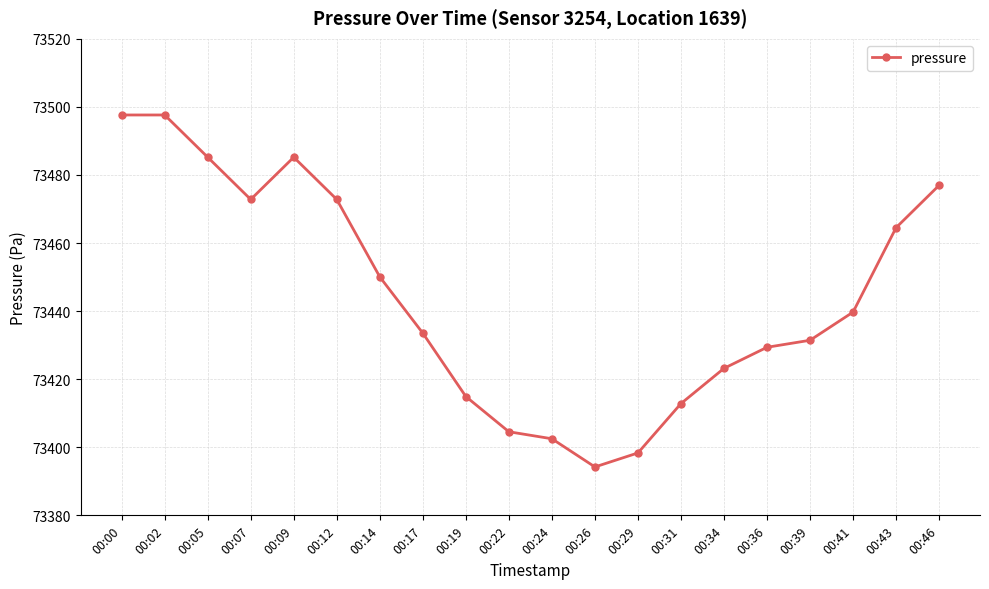

What is the maximum value shown in the chart?

73497.6